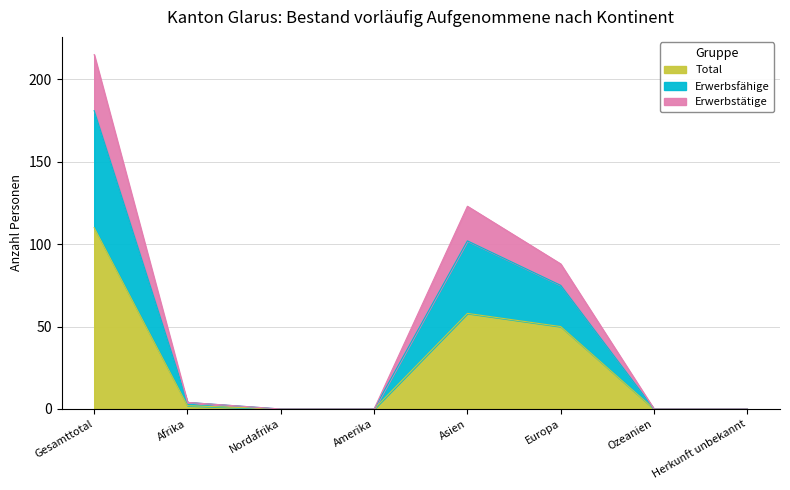

At which category is the sum across all series the highest?

Gesamttotal